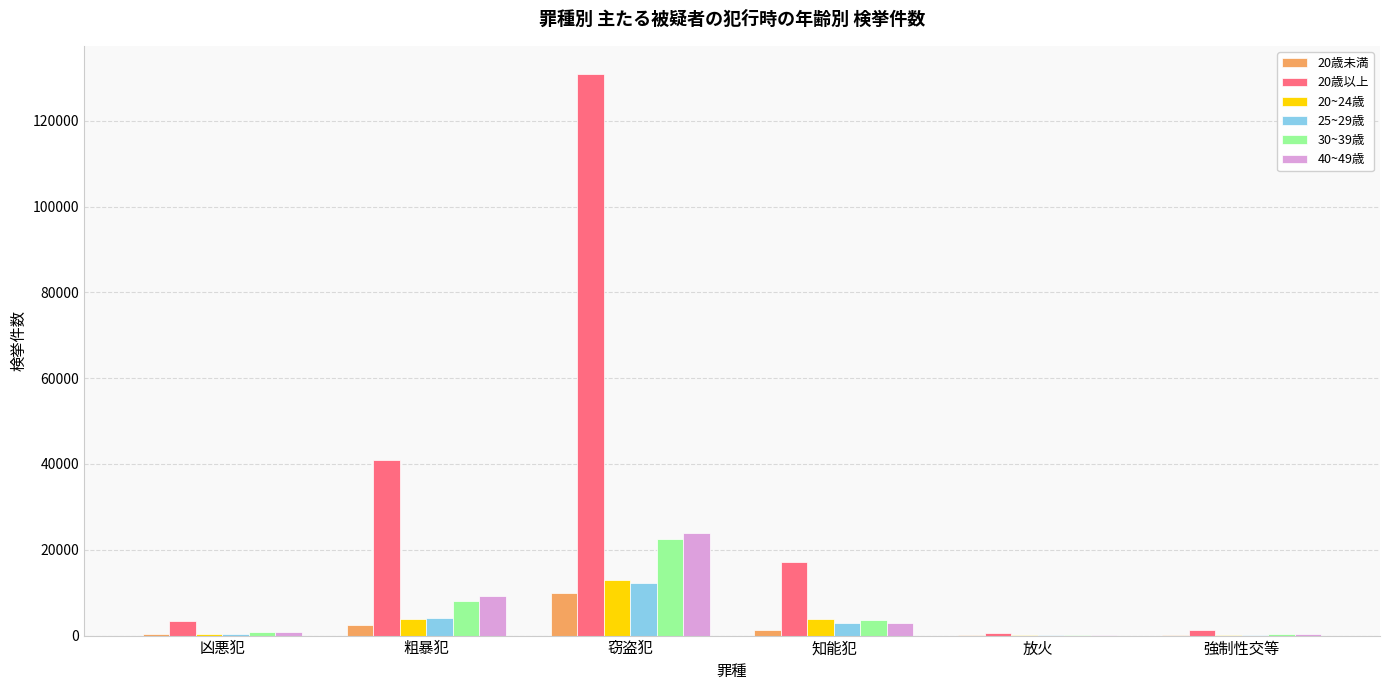

At which label does 40~49歳 reach its peak?

窃盗犯